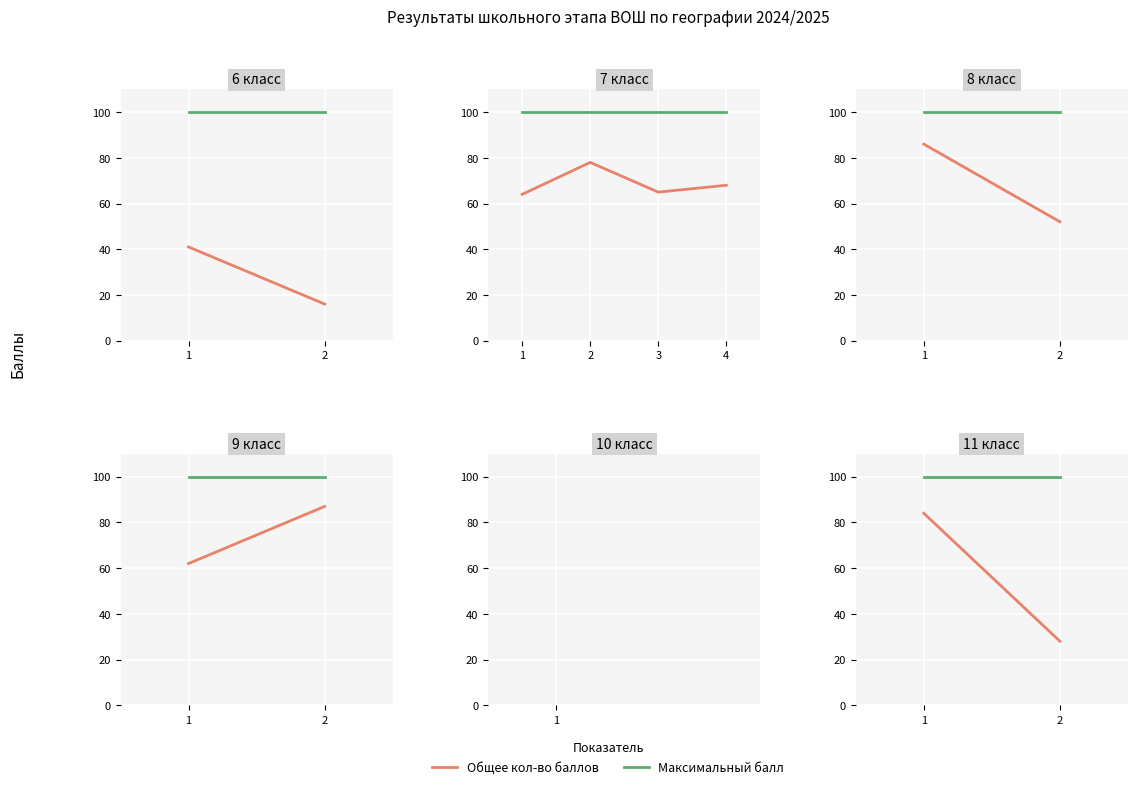

What is the lowest value of the Максимальный балл series?

100